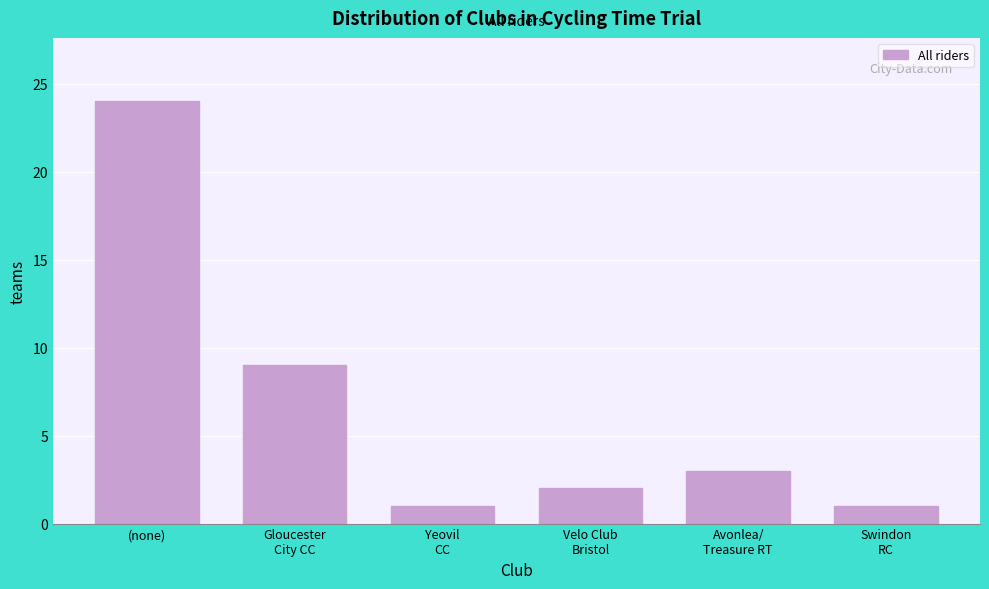

Reading left to right, list all the values displayed in this chart.

24	9	1	2	3	1